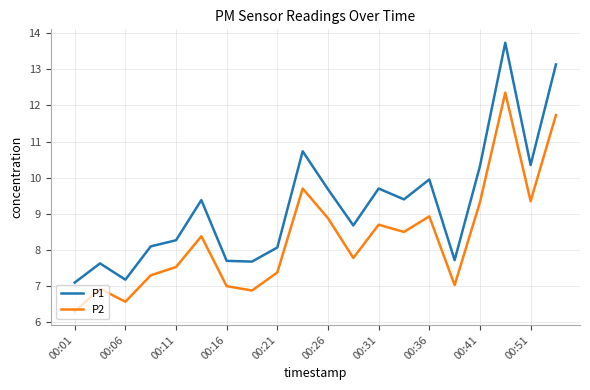

What is the minimum value for P1?

7.1